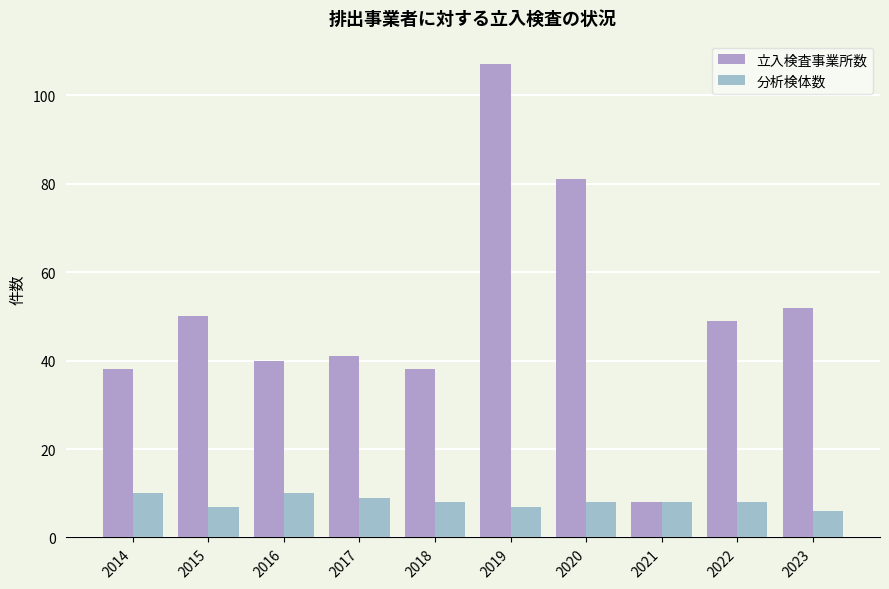

Reading right to left, transcribe all the data shown in this chart.

立入検査事業所数: 2023=52	2022=49	2021=8	2020=81	2019=107	2018=38	2017=41	2016=40	2015=50	2014=38
分析検体数: 2023=6	2022=8	2021=8	2020=8	2019=7	2018=8	2017=9	2016=10	2015=7	2014=10